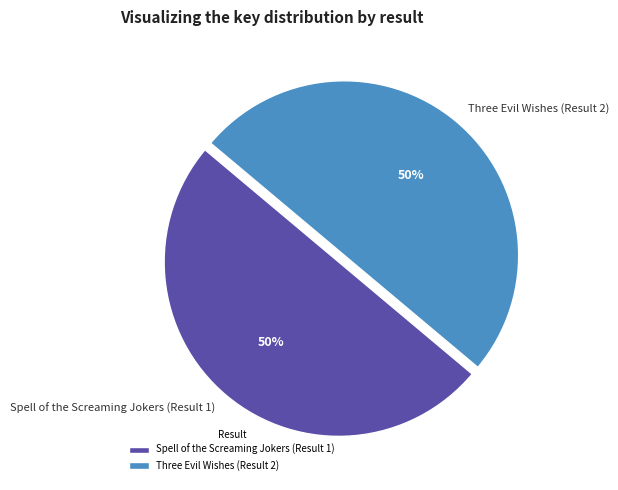

To the nearest percent, what portion does Three Evil Wishes (Result 2) represent?

50%